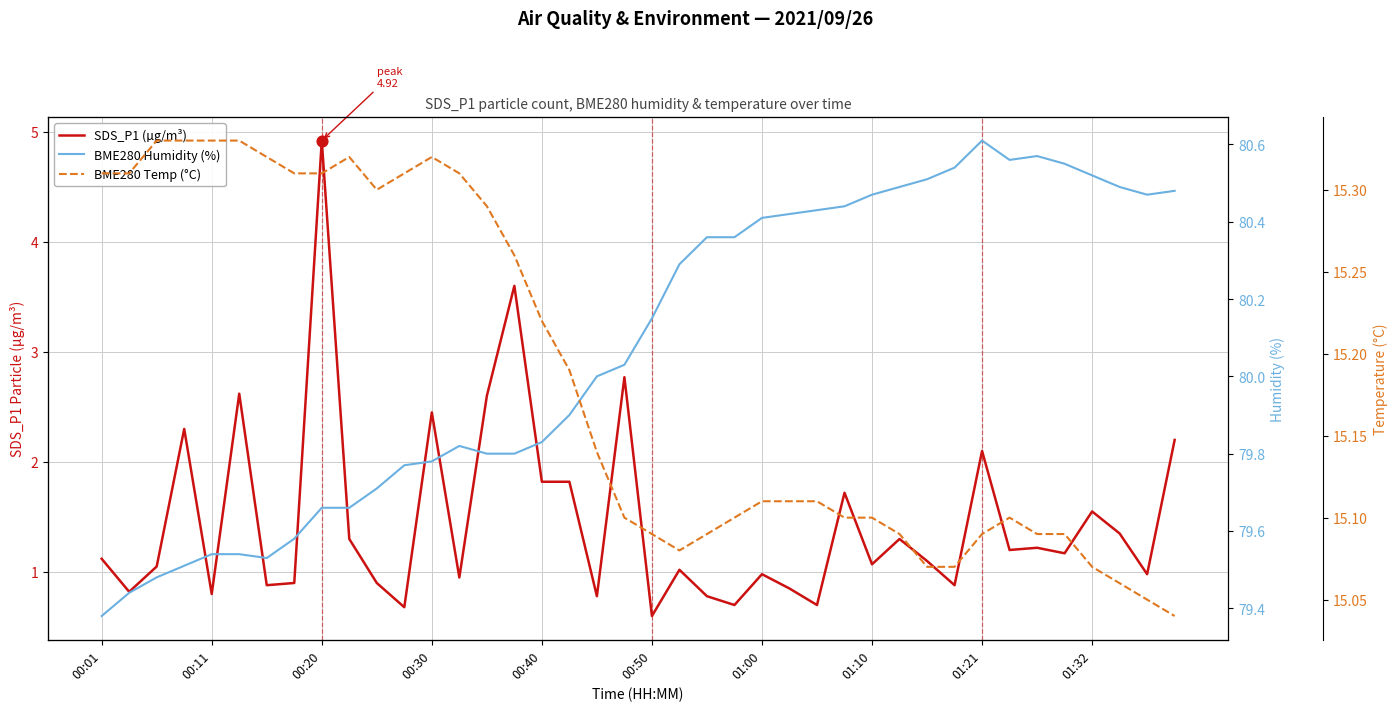

Is the value of BME280 Temp (°C) at 01:32 greater than the value of SDS_P1 (µg/m³) at 21?

Yes